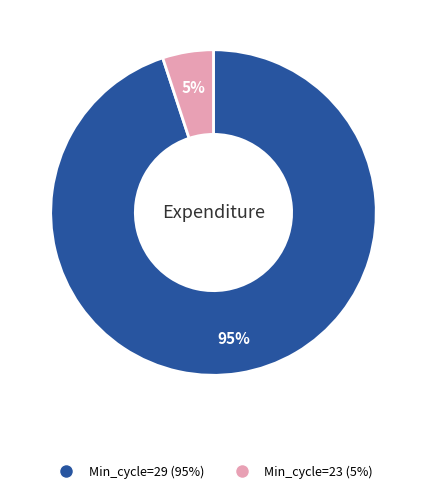

Does any single category account for the majority?

Yes